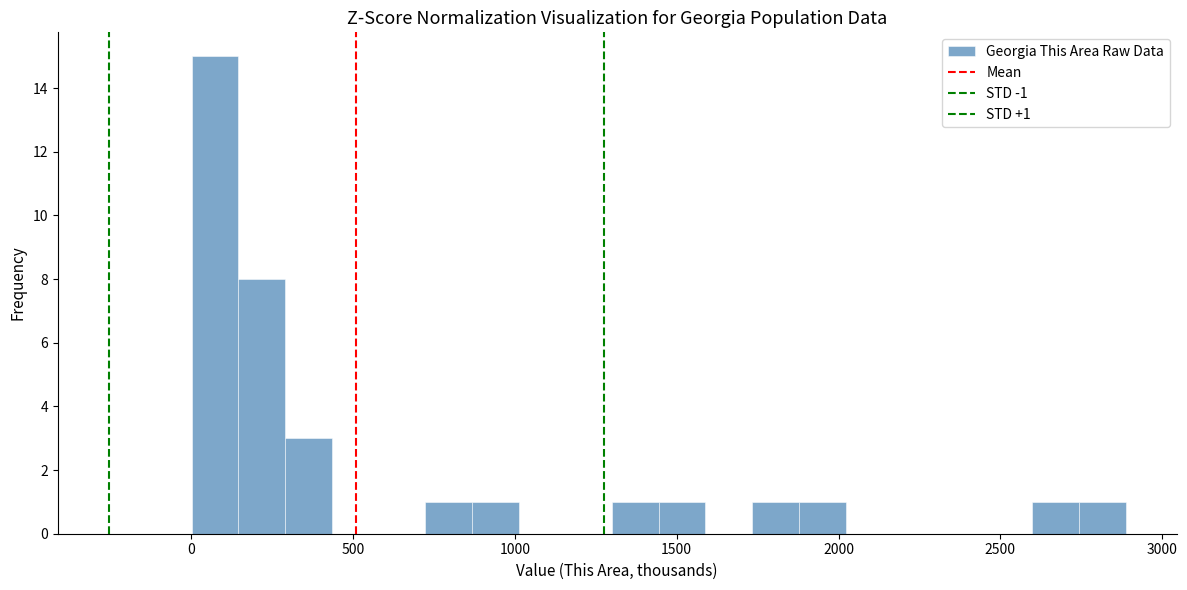

Read against the x-axis, roughly where is the centre of the tallest bar?

50